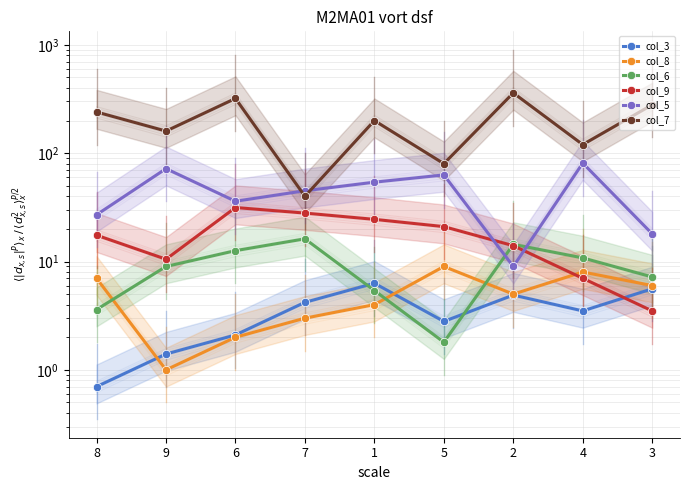

True or false: col_8 and col_9 cross at least once.

True